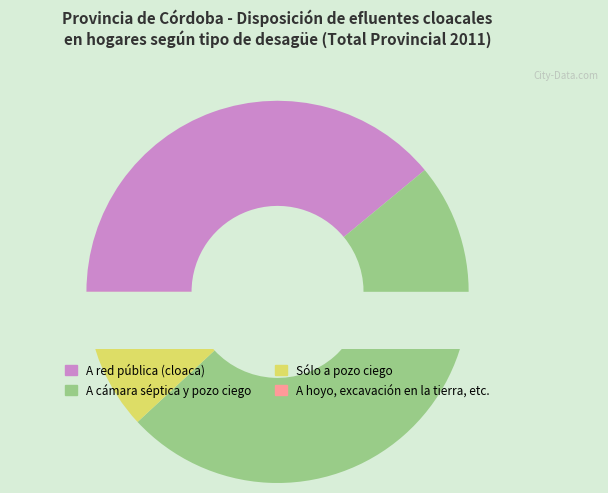

Combined, what portion of the pie is A red pública (cloaca) and A hoyo, excavación en la tierra, etc.?

39.9%